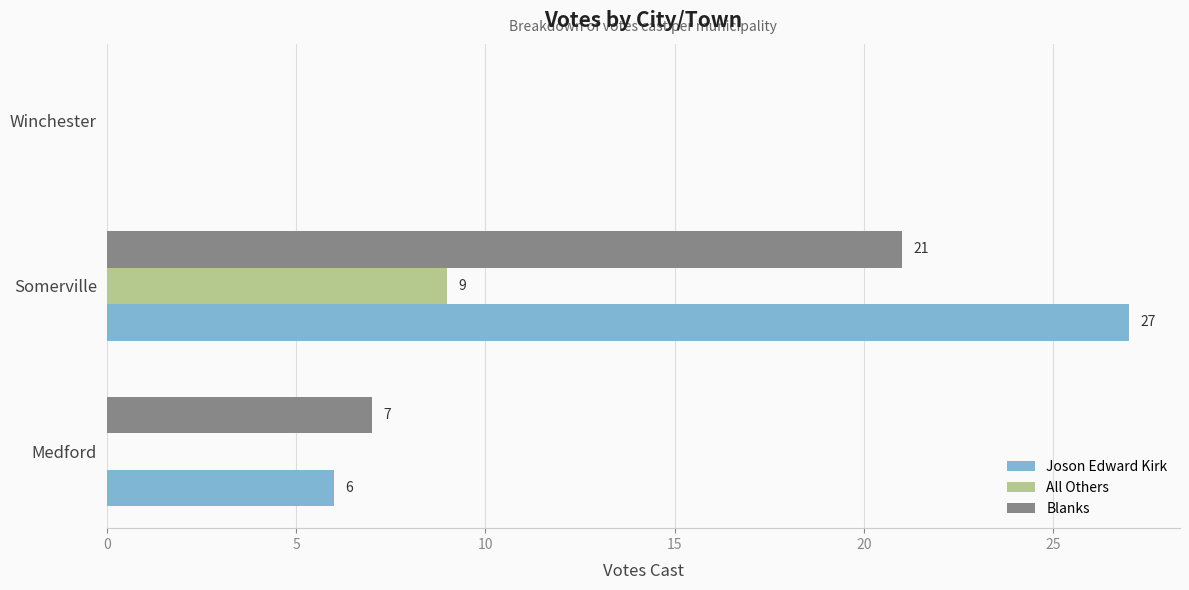

How many values in the All Others series exceed 0?

1